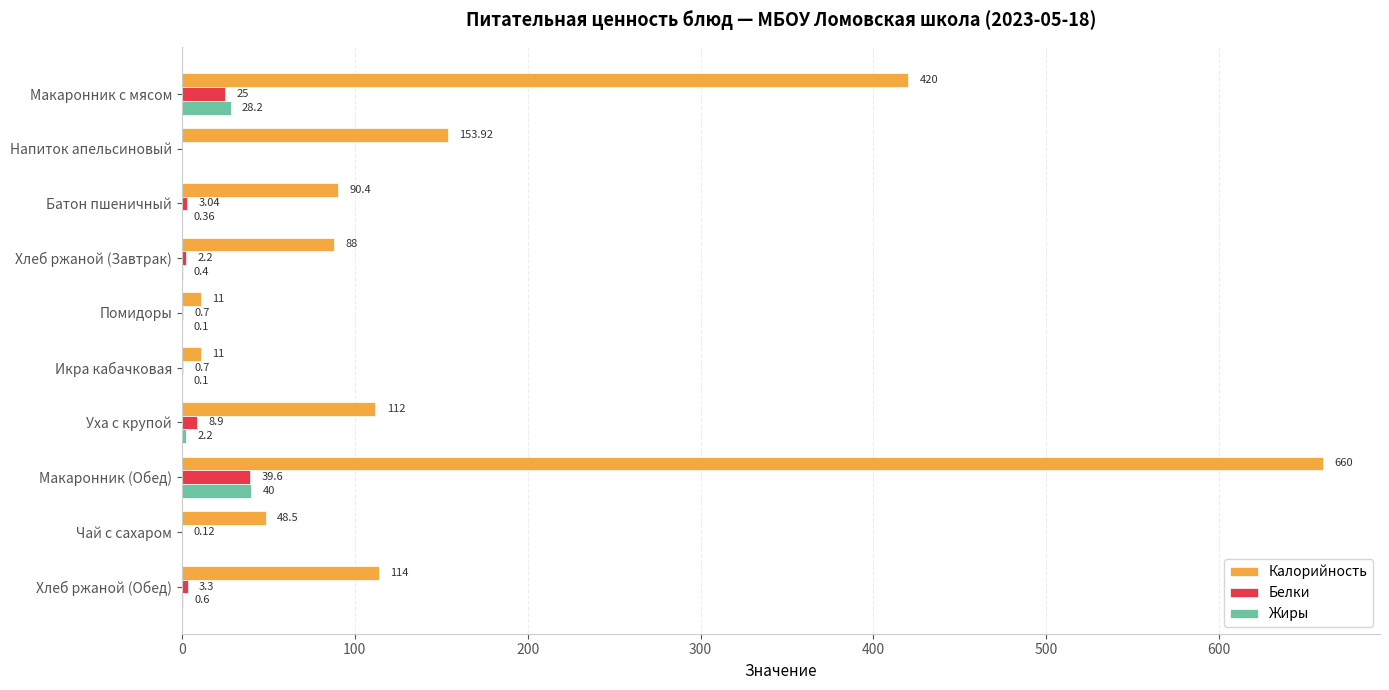

Is the value of Белки at Батон пшеничный greater than the value of Жиры at Напиток апельсиновый?

Yes